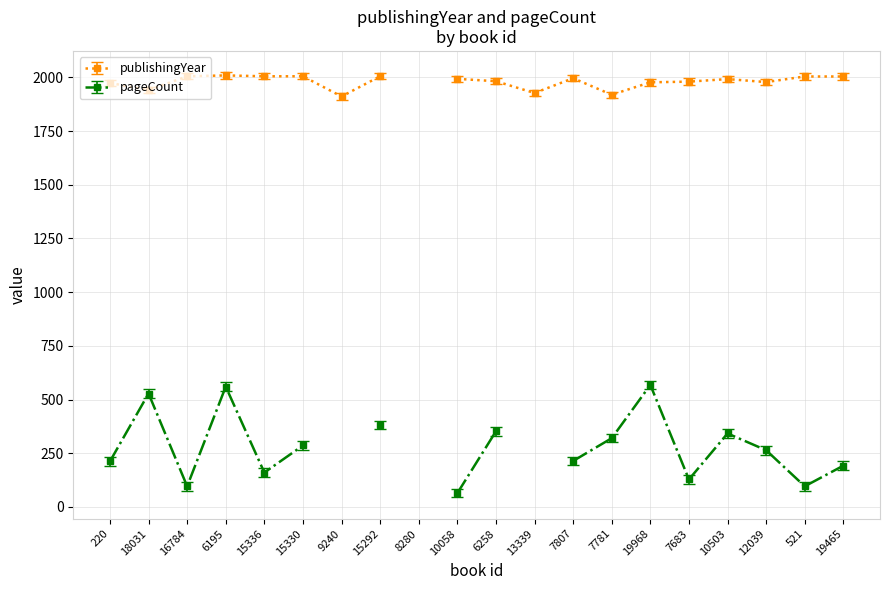

True or false: publishingYear and pageCount intersect in this chart.

False